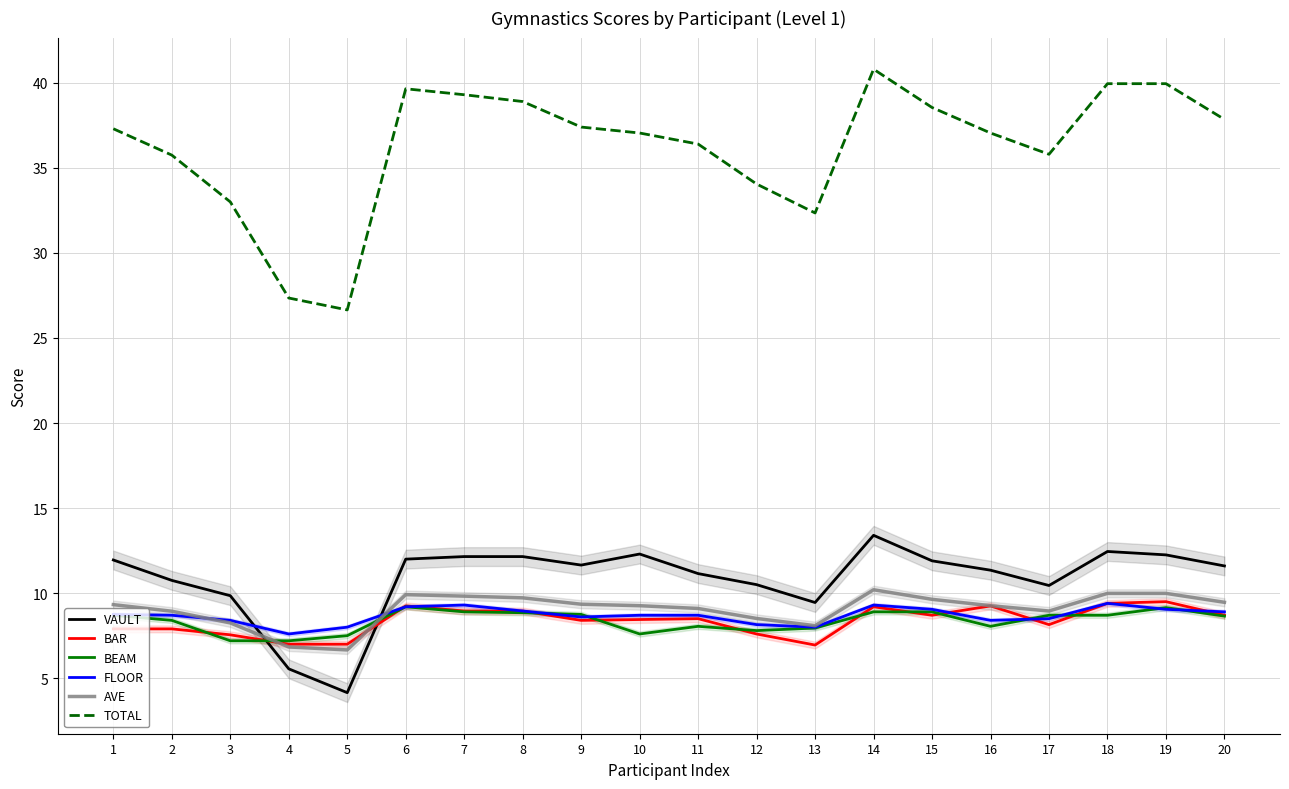

Reading left to right, transcribe all the data shown in this chart.

VAULT: 11.9	10.8	9.8	5.5	4.2	12.0	12.2	12.2	11.7	12.3	11.2	10.5	9.4	13.4	11.9	11.3	10.4	12.4	12.2	11.6
BAR: 7.9	7.9	7.5	7.0	7.0	9.2	8.9	8.9	8.4	8.4	8.5	7.6	7.0	9.2	8.7	9.2	8.2	9.4	9.5	8.7
BEAM: 8.7	8.4	7.2	7.2	7.5	9.2	8.9	8.8	8.8	7.6	8.1	7.8	8.0	8.9	8.9	8.1	8.7	8.7	9.2	8.7
FLOOR: 8.8	8.7	8.4	7.6	8.0	9.2	9.3	8.9	8.6	8.7	8.7	8.2	8.0	9.3	9.1	8.4	8.5	9.4	9.1	8.9
AVE: 9.3	8.9	8.2	6.8	6.7	9.9	9.8	9.7	9.3	9.3	9.1	8.5	8.1	10.2	9.6	9.3	8.9	10.0	10.0	9.5
TOTAL: 37.3	35.8	33.0	27.4	26.6	39.6	39.3	38.9	37.4	37.0	36.4	34.0	32.4	40.8	38.5	37.0	35.8	40.0	40.0	37.9